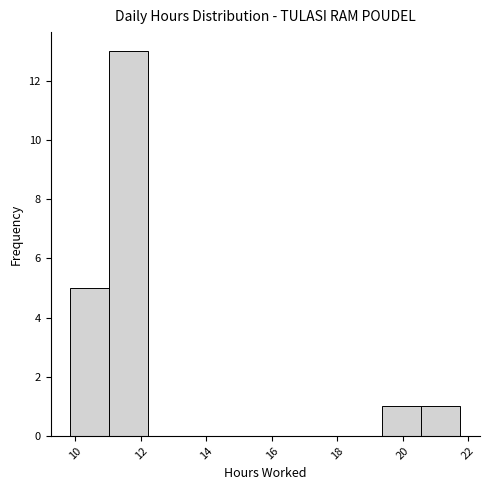

Which range on the x-axis has the tallest bar?

11.0 to 12.2